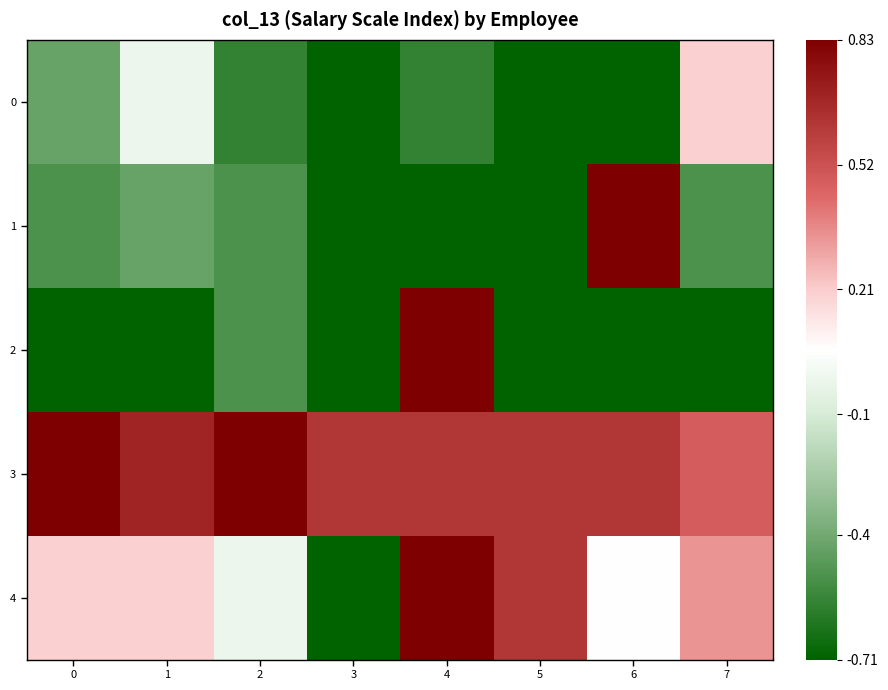

What is the total value across all series at 0?

-0.6